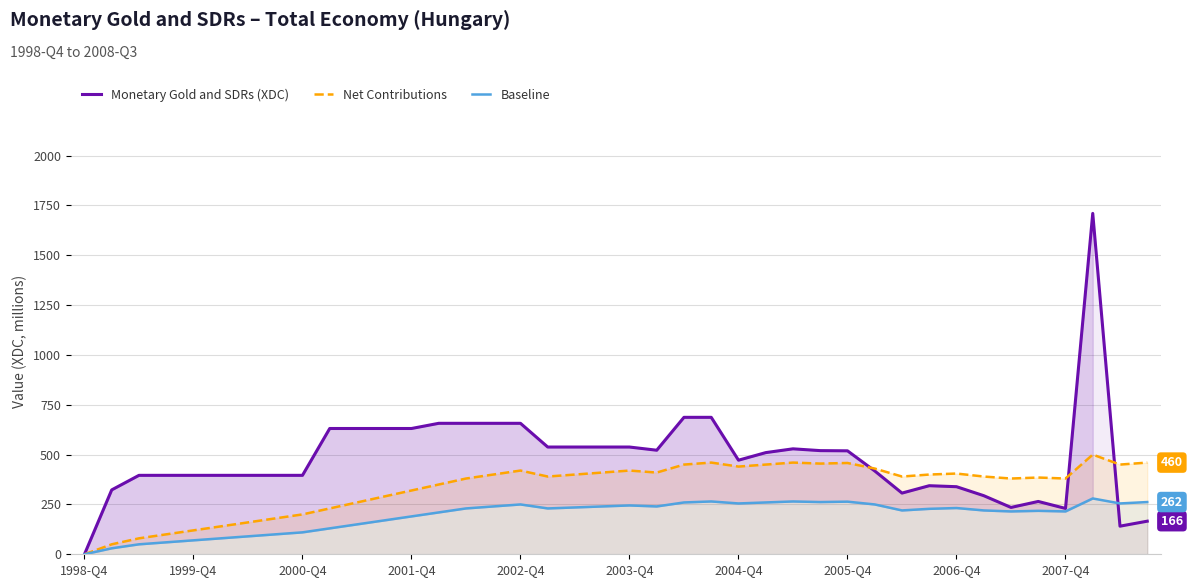

The value of Net Contributions at 25 is 100. True or false?

False